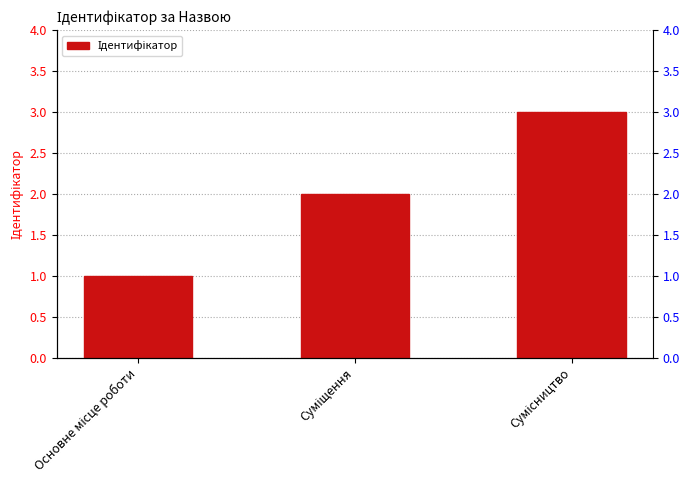

Which label corresponds to the largest value in the chart?

Сумісництво